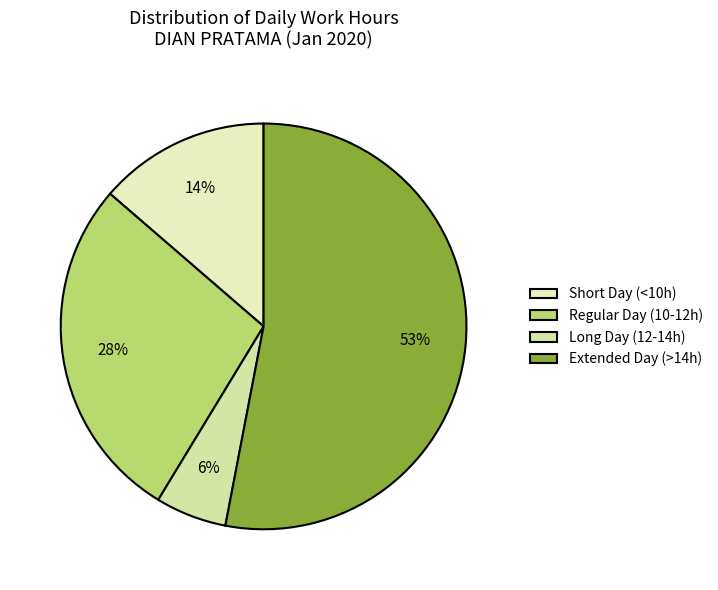

How many slices are in this pie chart?

4